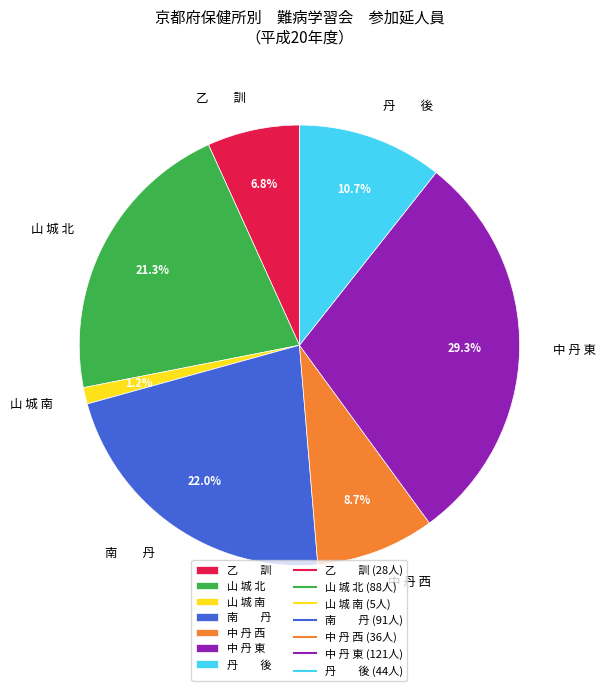

Rank the categories by value from highest to lowest.

中 丹 東, 南 丹, 山 城 北, 丹 後, 中 丹 西, 乙 訓, 山 城 南